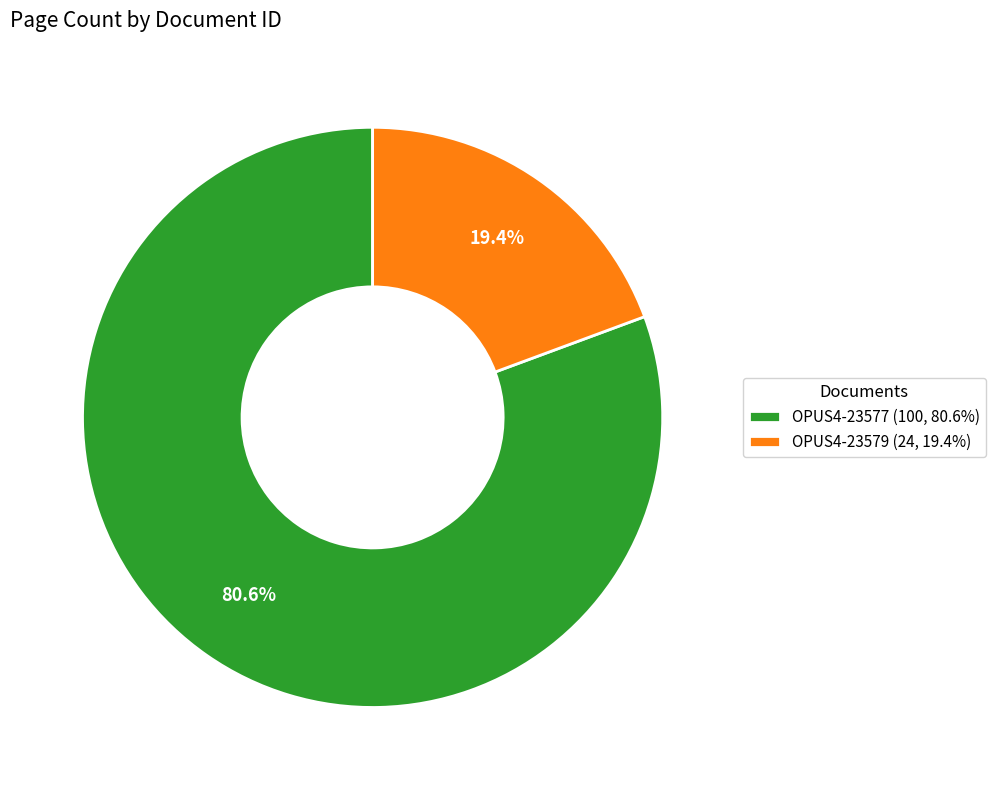

What percentage do OPUS4-23579 and OPUS4-23577 together represent?

100.0%